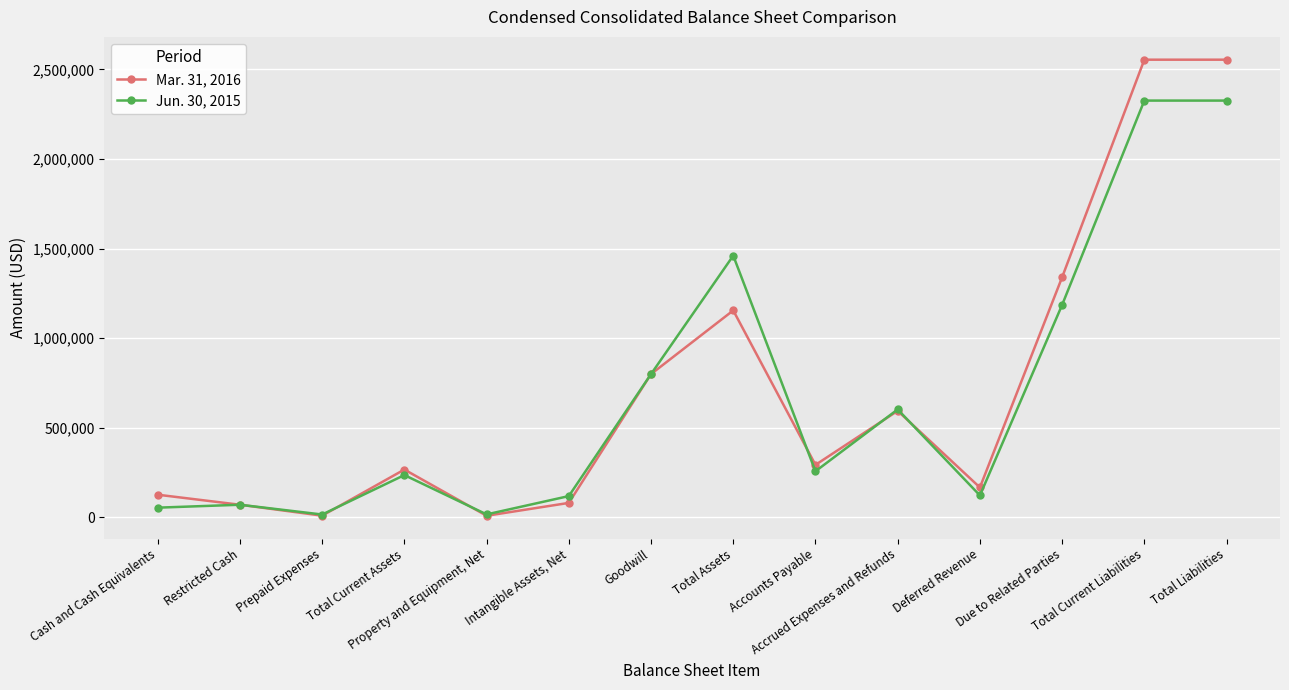

List the series in order of their overall mean, highest first.

Mar. 31, 2016, Jun. 30, 2015